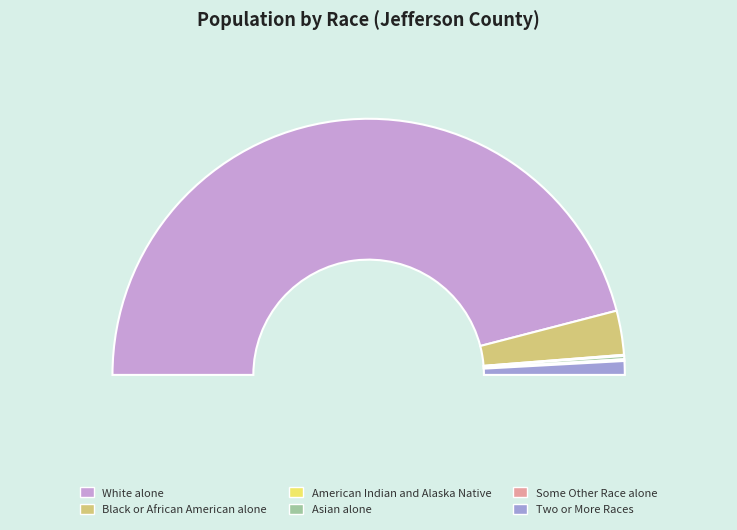

What portion of the pie excludes American Indian and Alaska Native?

99.9%